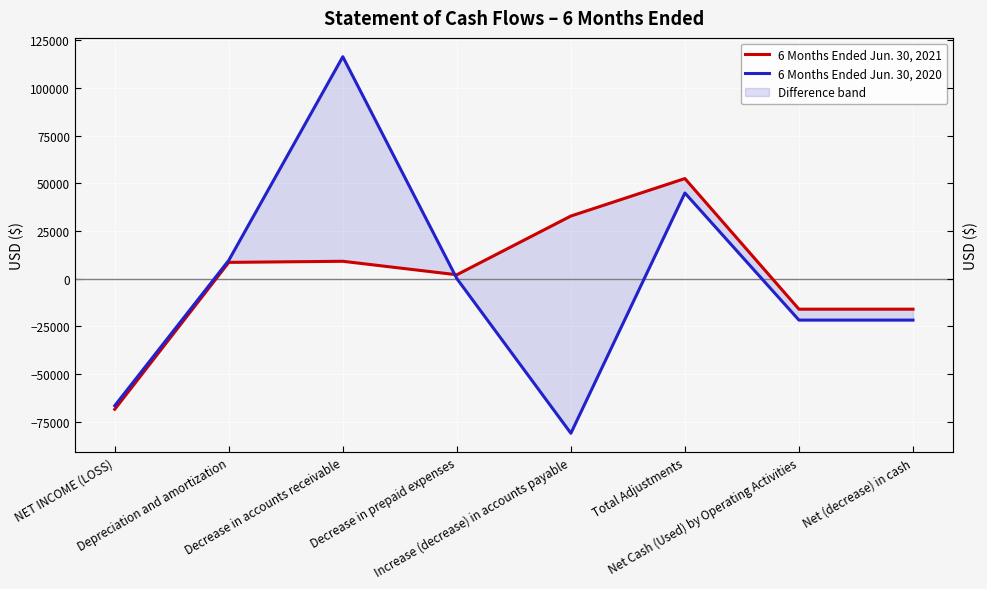

What is the difference between the second highest and second lowest values in the 6 Months Ended Jun. 30, 2020 series?

111555